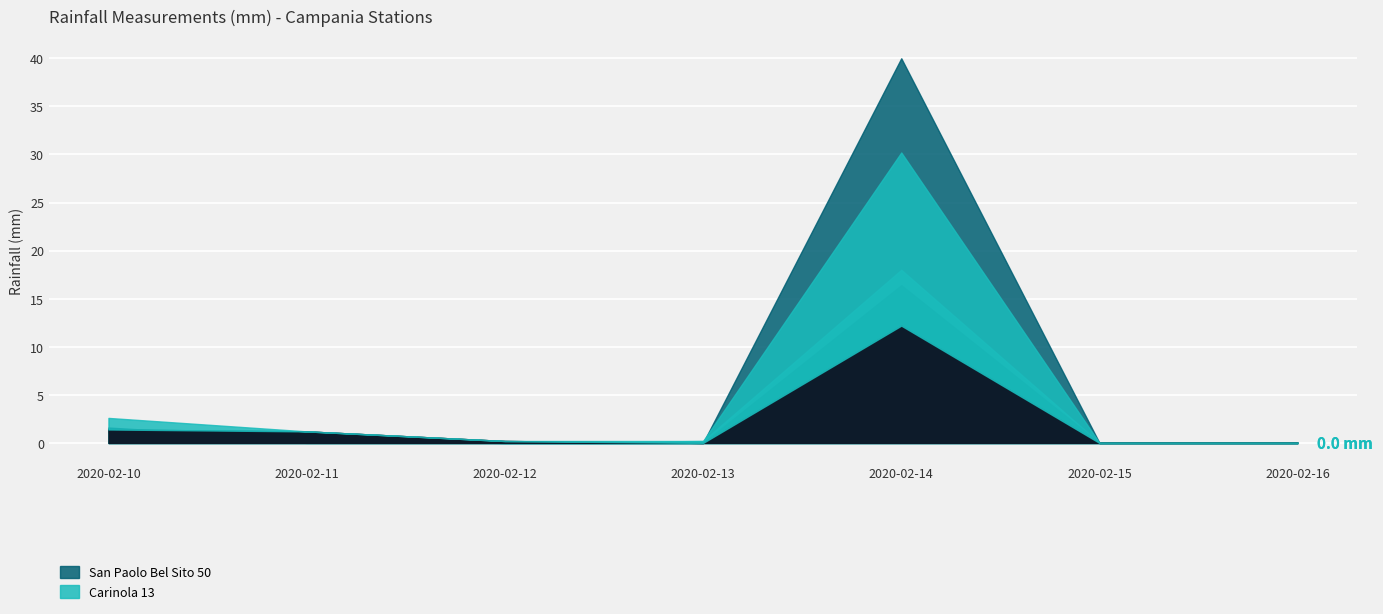

At which label is Castel Vetere V_F_ 769 Millimetri di pioggia (MED) mm closest to 5?

2020-02-10